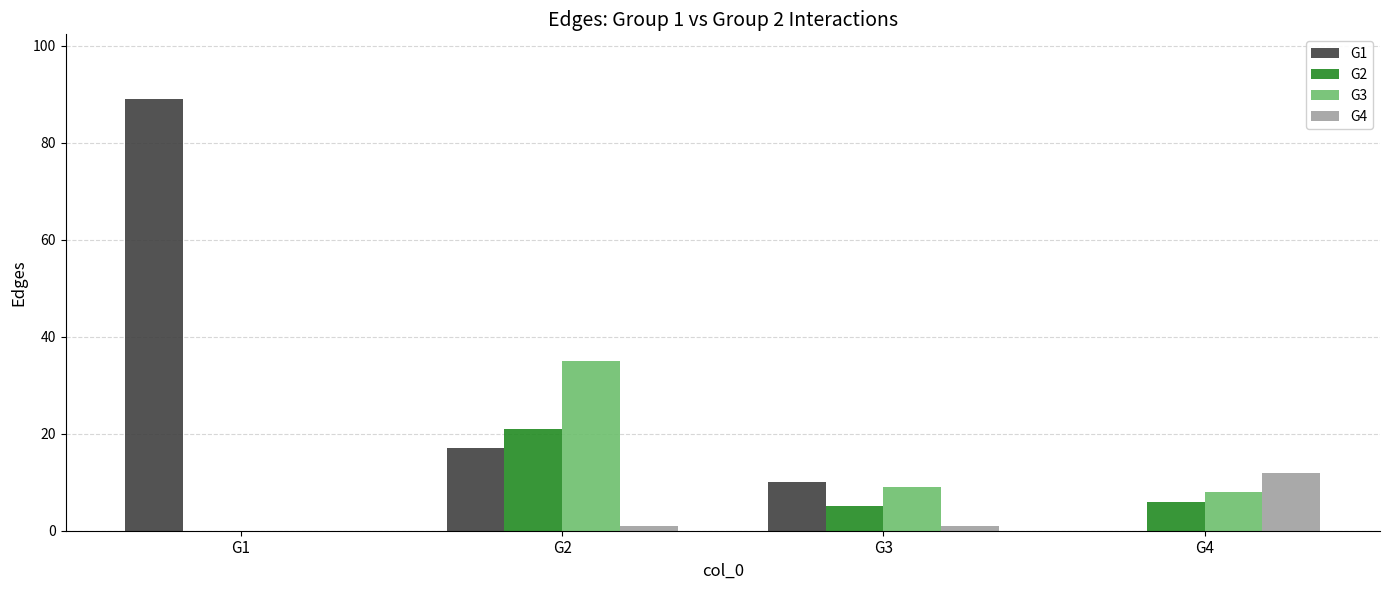

What is the difference between the G2 values at G1 and G2?

21